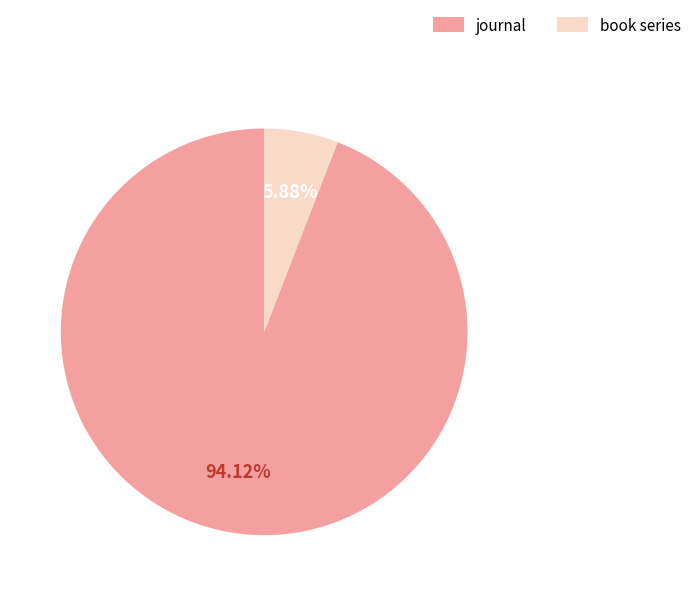

What is the smallest slice in the pie chart?

book series